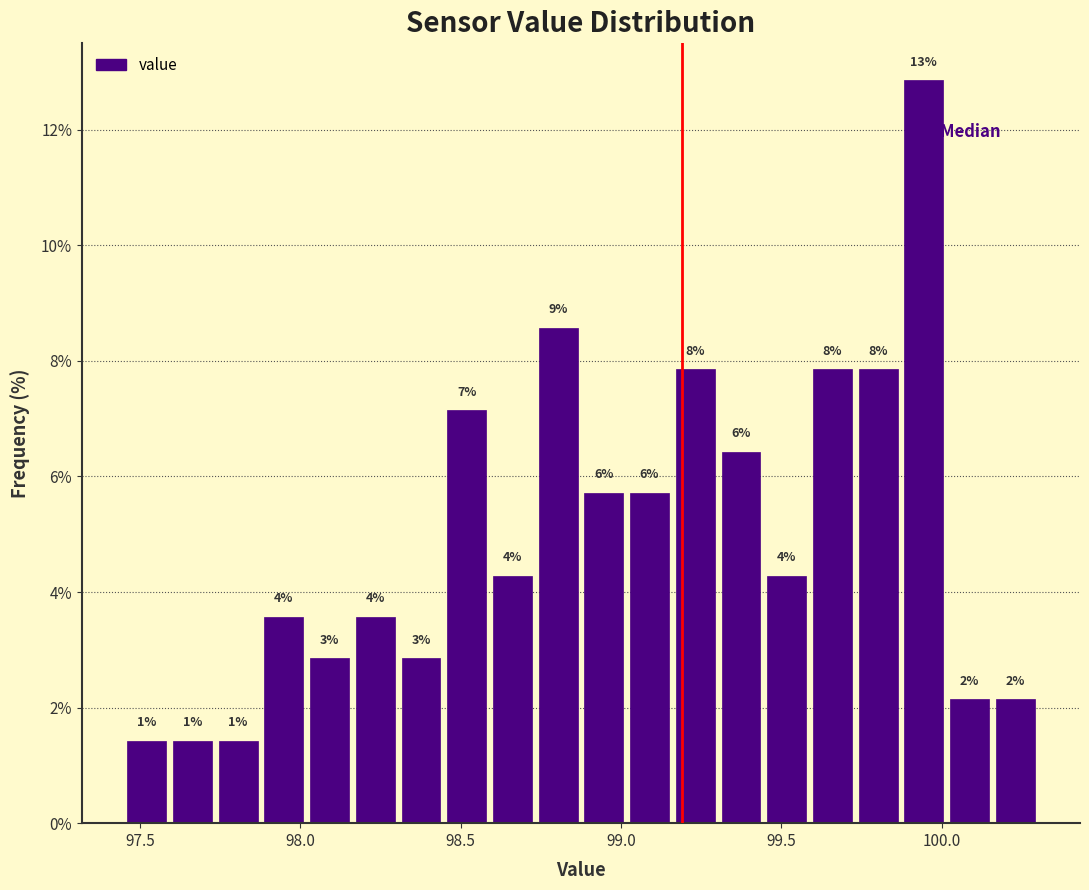

Read against the x-axis, roughly where is the centre of the tallest bar?

99.95